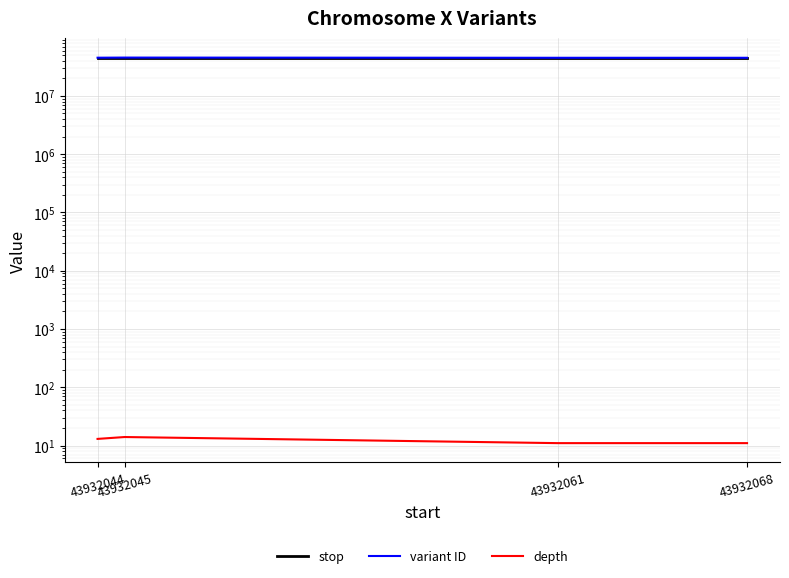

What is the greatest value displayed?

45476711